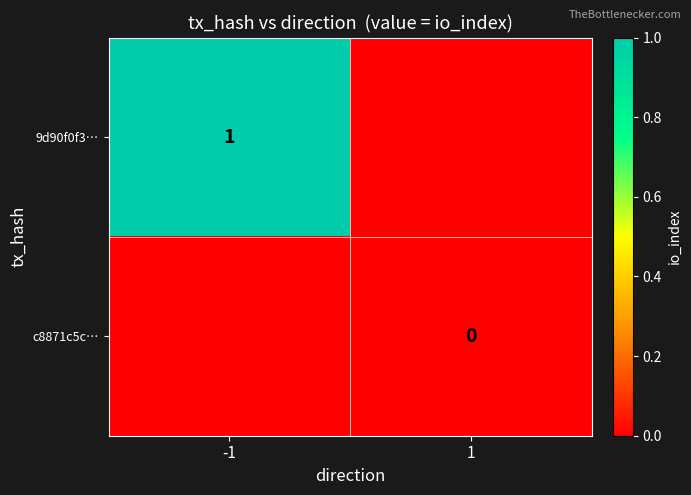

The value of 9d90f0f3… at -1 is 1. True or false?

True